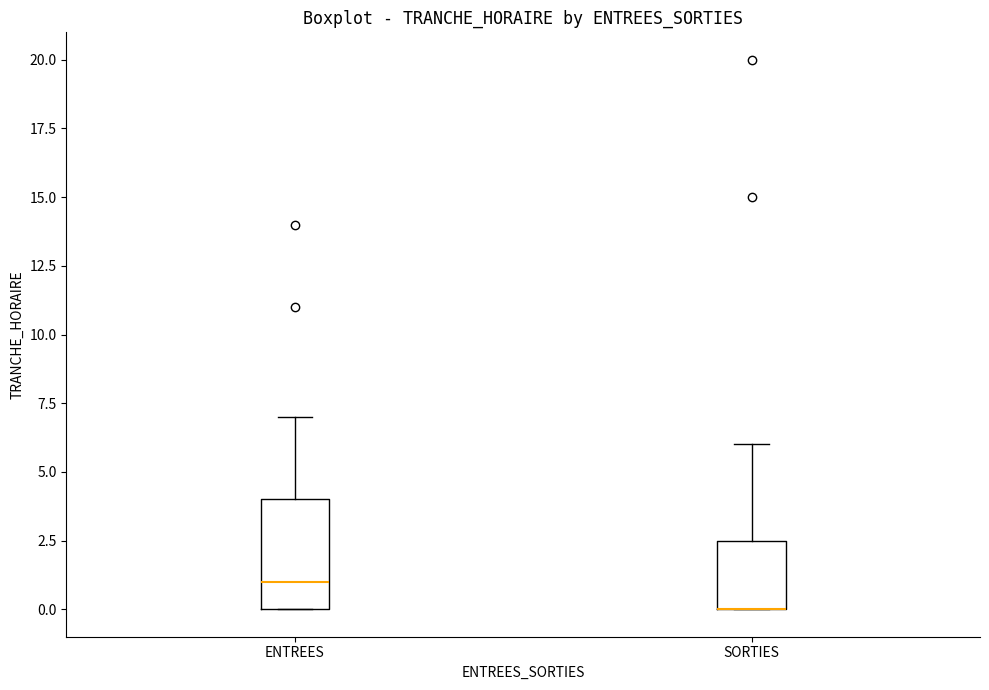

Reading left to right, read every box against the y-axis: the position of its median line, the range the box covers, and the ends of its whiskers. The values are not printed on the chart, so give them approximately, as read against the axis.

ENTREES: median 1.0, box 0.0 to 4.0, whiskers 0.0 to 7.0
SORTIES: median 0.0 (drawn on the box's lower edge), box 0.0 to 2.5, whiskers 0.0 to 6.0